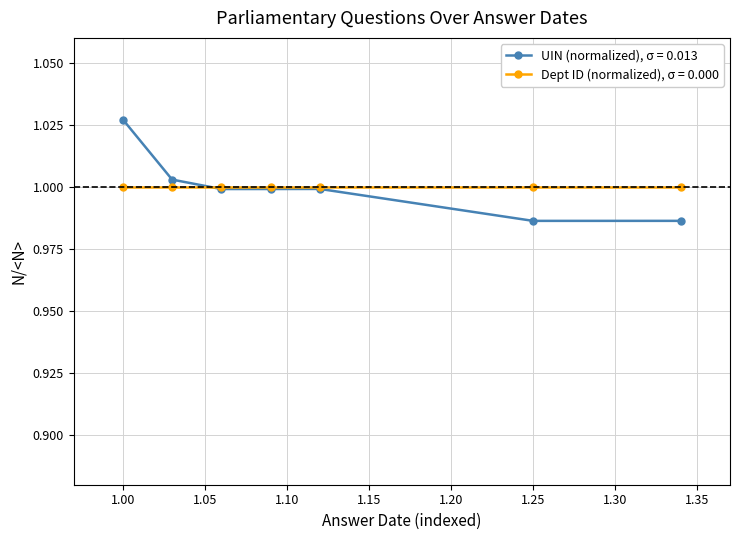

True or false: UIN (normalized), σ = 0.013 has more than 0 interior local peaks.

True